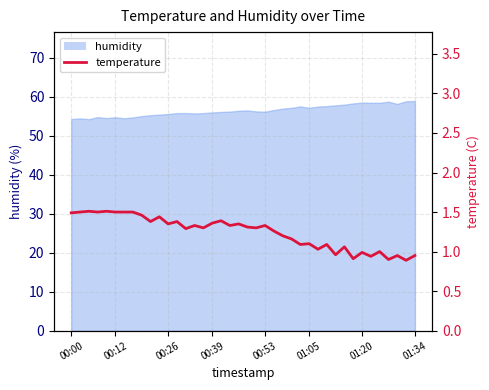

What position from the right is 14?

26